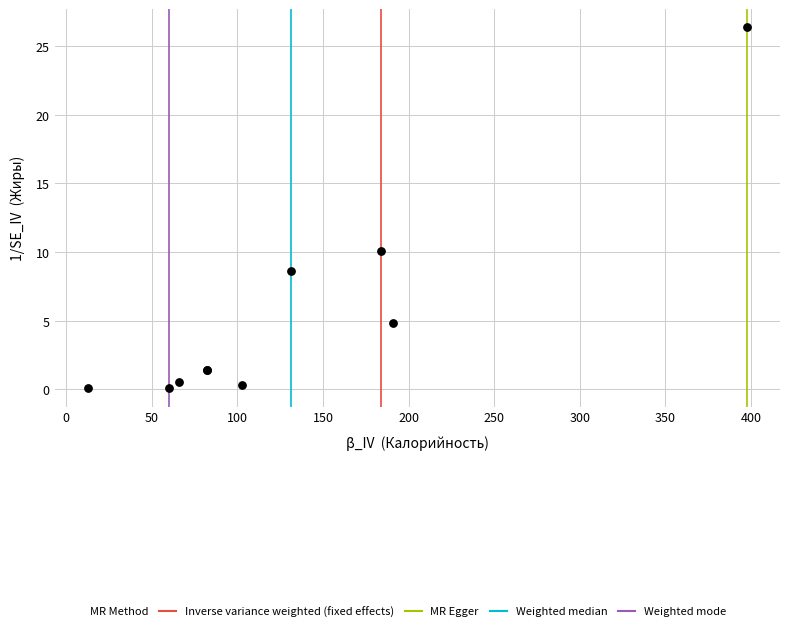

What Y value in the scatter plot is closest to 13?

10.1